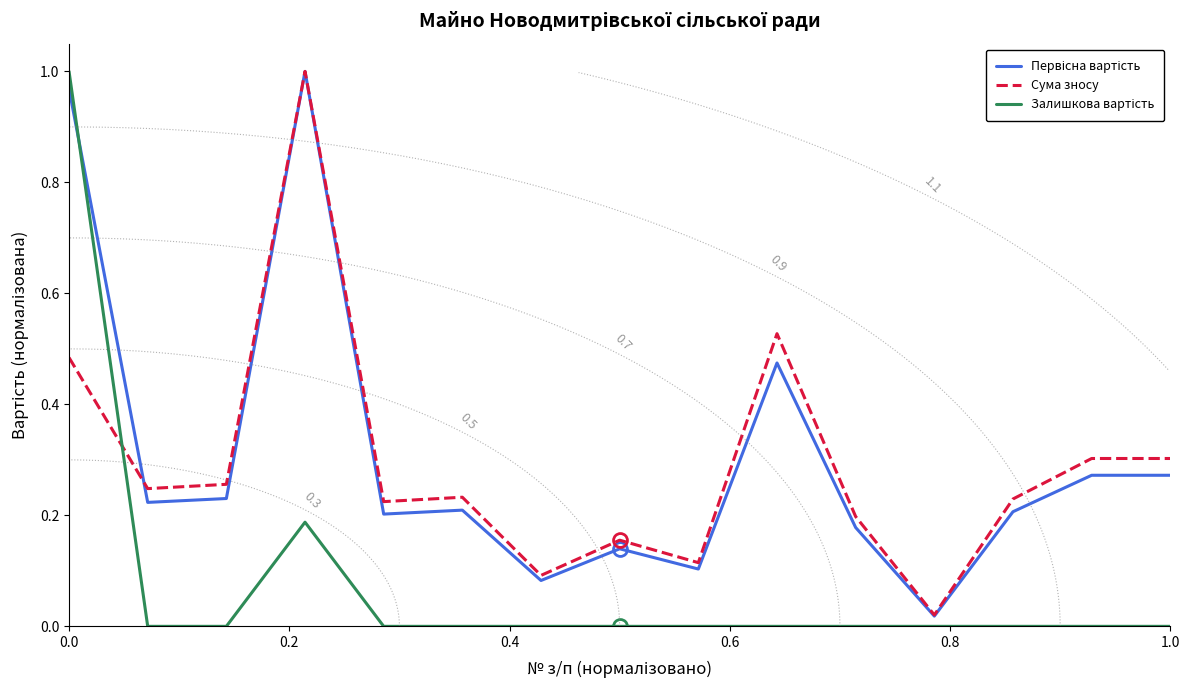

What is the difference between the maximum and minimum values in the Сума зносу series?

1.0